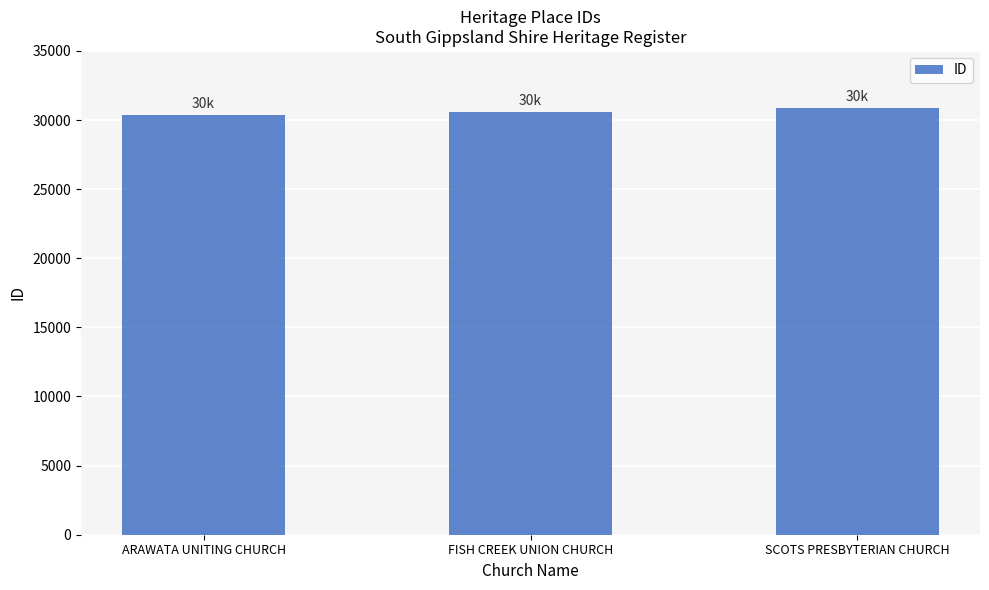

Which category has the highest value across all series?

SCOTS PRESBYTERIAN CHURCH